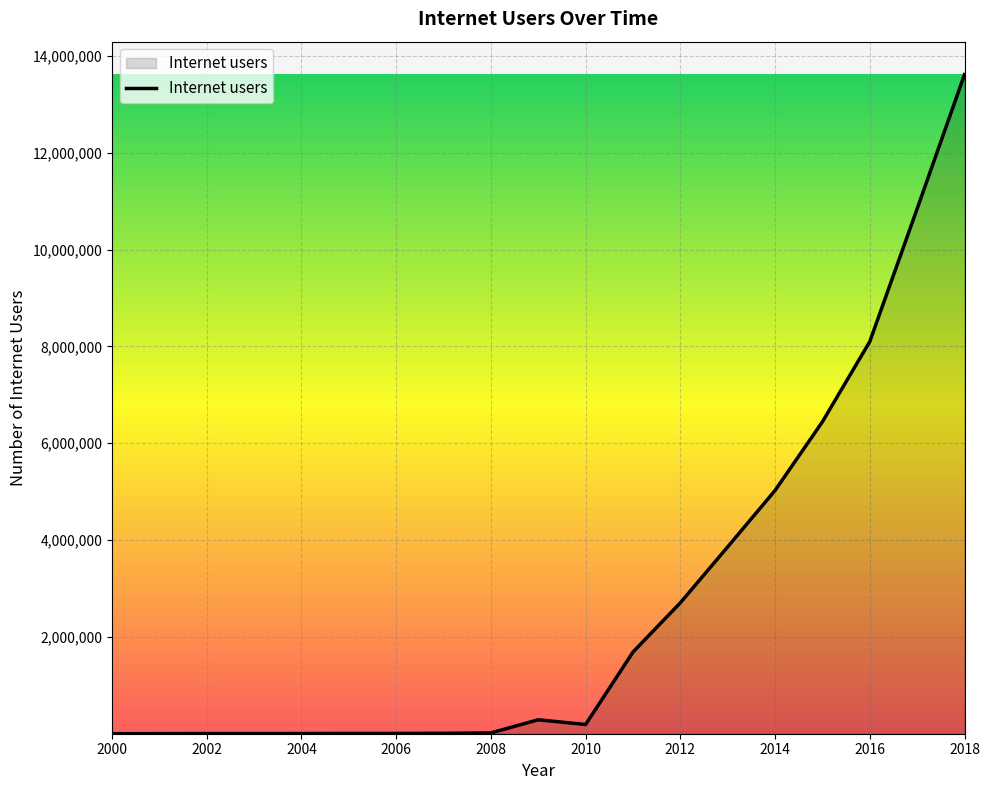

What is the greatest value displayed?

13611398